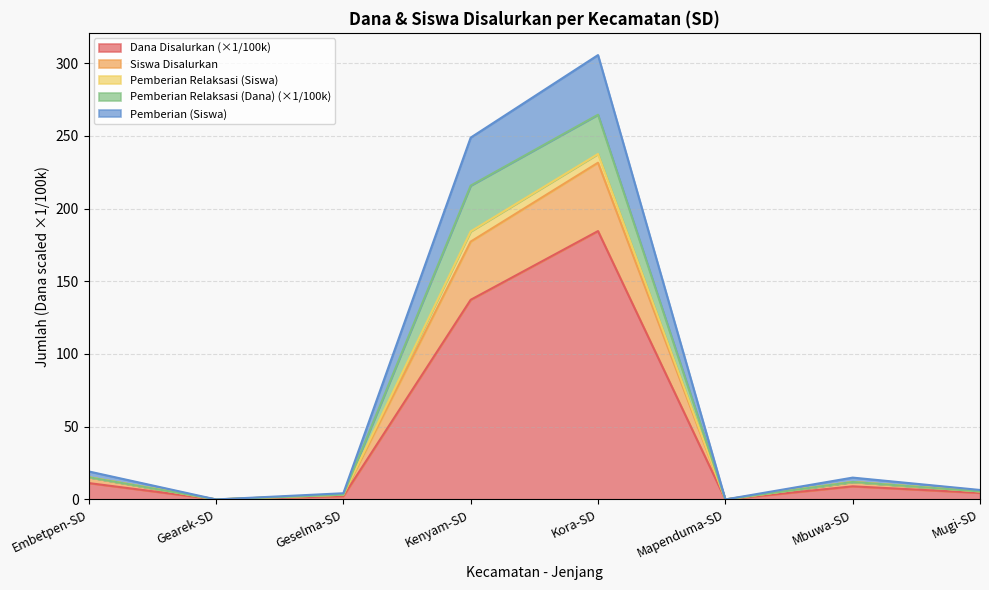

Is it true that Dana Disalurkan (×1/100k) equals 11.3 at Embetpen-SD?

True